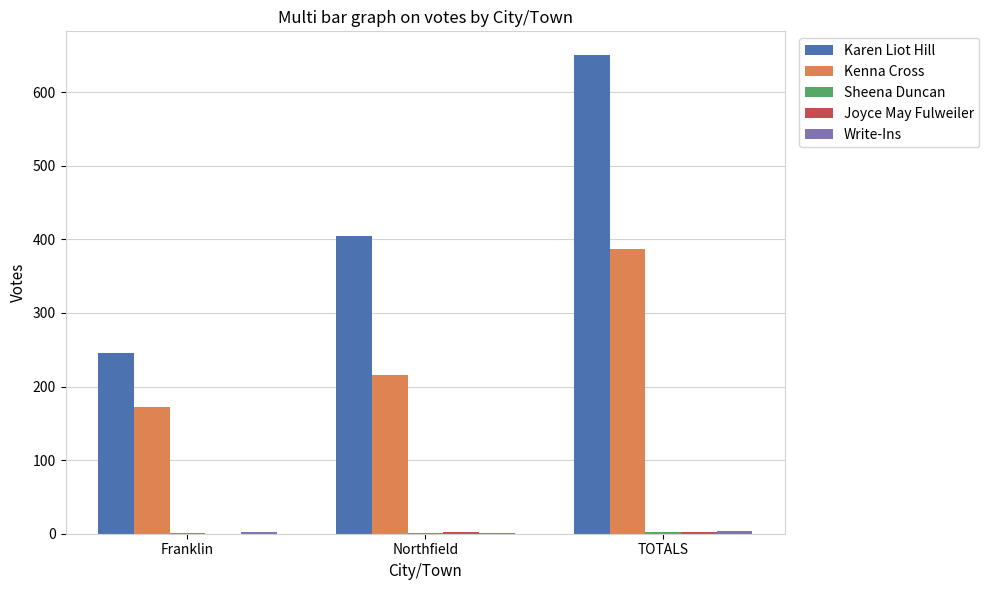

The Karen Liot Hill series shows 404 at Northfield. True or false?

True